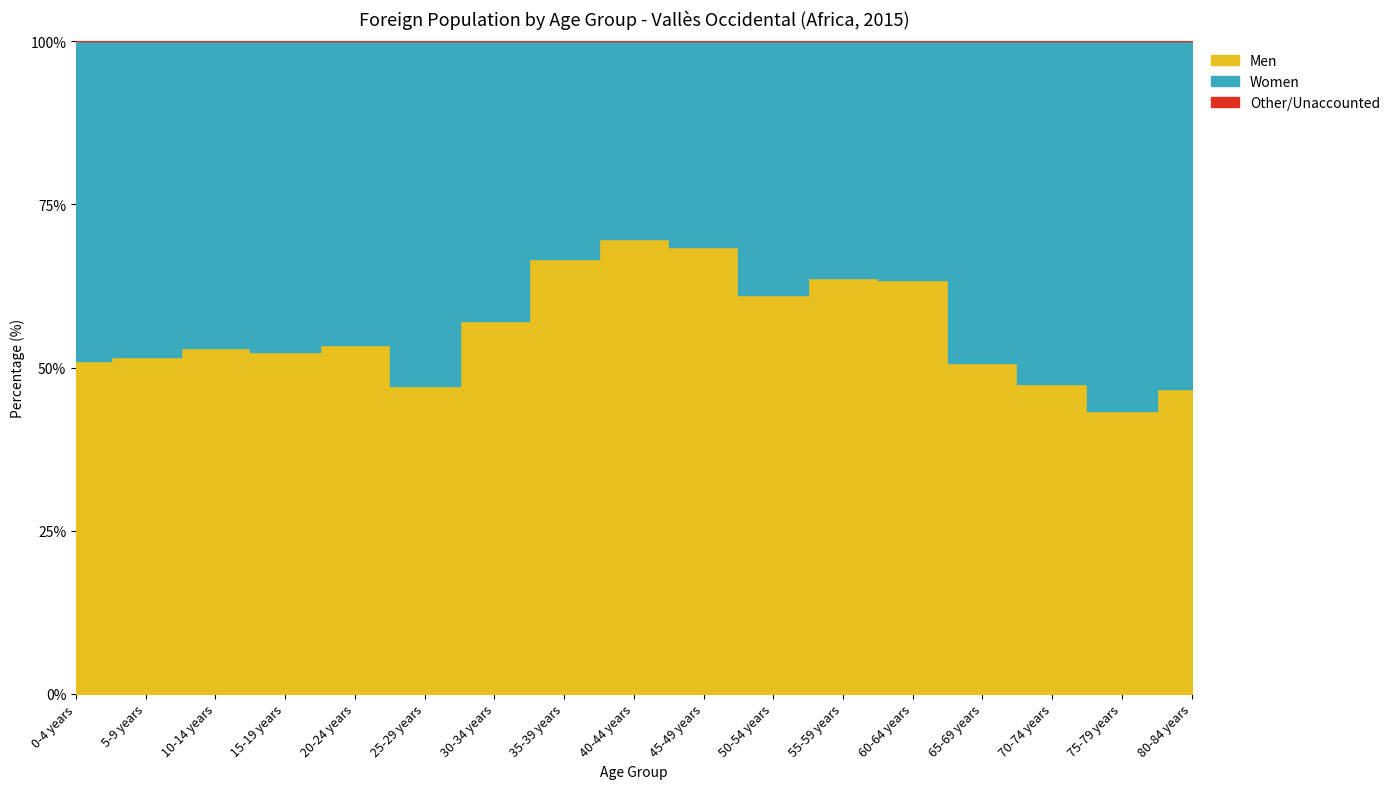

Reading left to right, what are all the values shown in this chart?

Men: 0-4 years=2055	5-9 years=1599	10-14 years=868	15-19 years=926	20-24 years=1089	25-29 years=1333	30-34 years=2241	35-39 years=2813	40-44 years=2169	45-49 years=1300	50-54 years=698	55-59 years=396	60-64 years=196	65-69 years=75	70-74 years=55	75-79 years=42	80-84 years=14
Women: 0-4 years=1975	5-9 years=1502	10-14 years=772	15-19 years=843	20-24 years=951	25-29 years=1494	30-34 years=1686	35-39 years=1409	40-44 years=942	45-49 years=597	50-54 years=445	55-59 years=226	60-64 years=113	65-69 years=73	70-74 years=61	75-79 years=55	80-84 years=16
Total: 0-4 years=4030	5-9 years=3101	10-14 years=1640	15-19 years=1769	20-24 years=2040	25-29 years=2827	30-34 years=3927	35-39 years=4222	40-44 years=3111	45-49 years=1897	50-54 years=1143	55-59 years=622	60-64 years=309	65-69 years=148	70-74 years=116	75-79 years=97	80-84 years=30